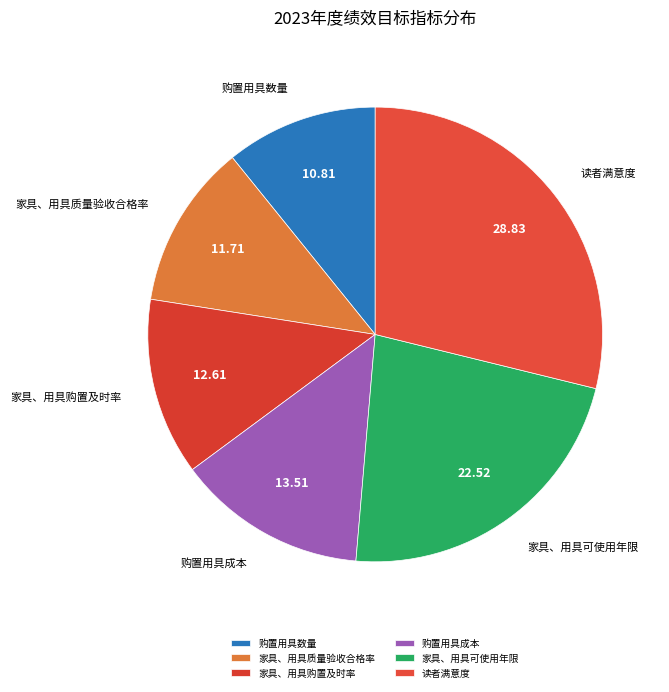

Is the sum of 家具、用具可使用年限 and 购置用具数量 greater than half?

No